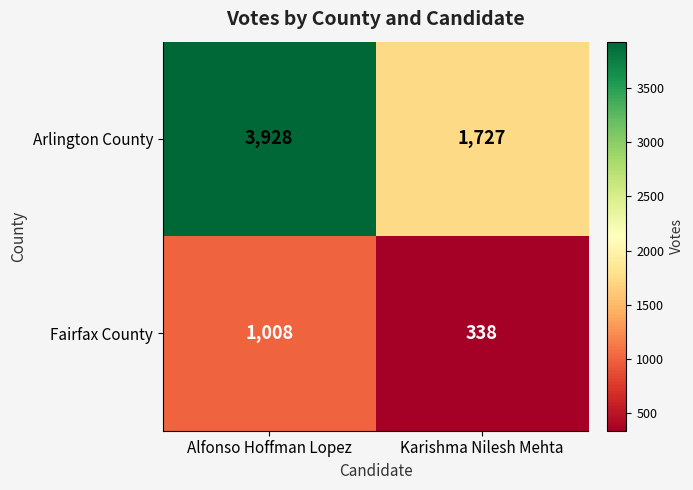

What is the maximum value shown in the chart?

3928